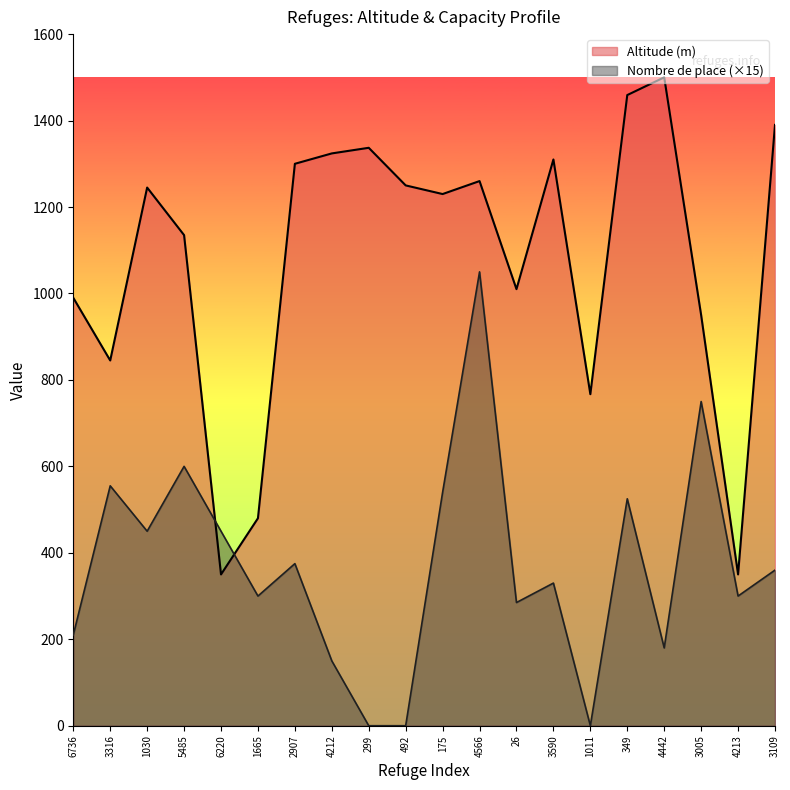

What is the label of the 14th point from the left?

3590